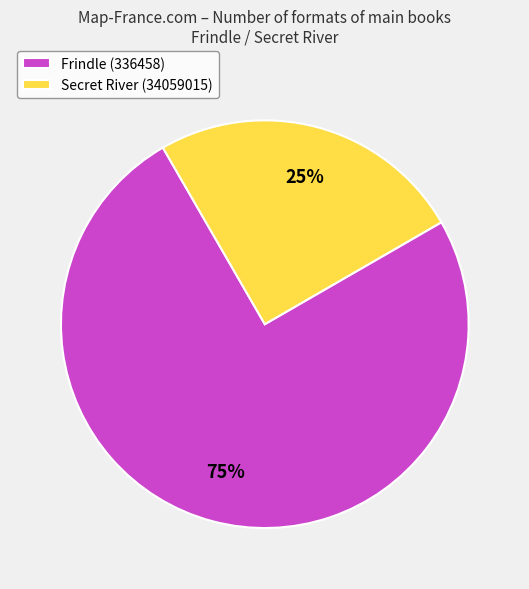

Is the sum of Frindle (336458) and Secret River (34059015) greater than half?

Yes